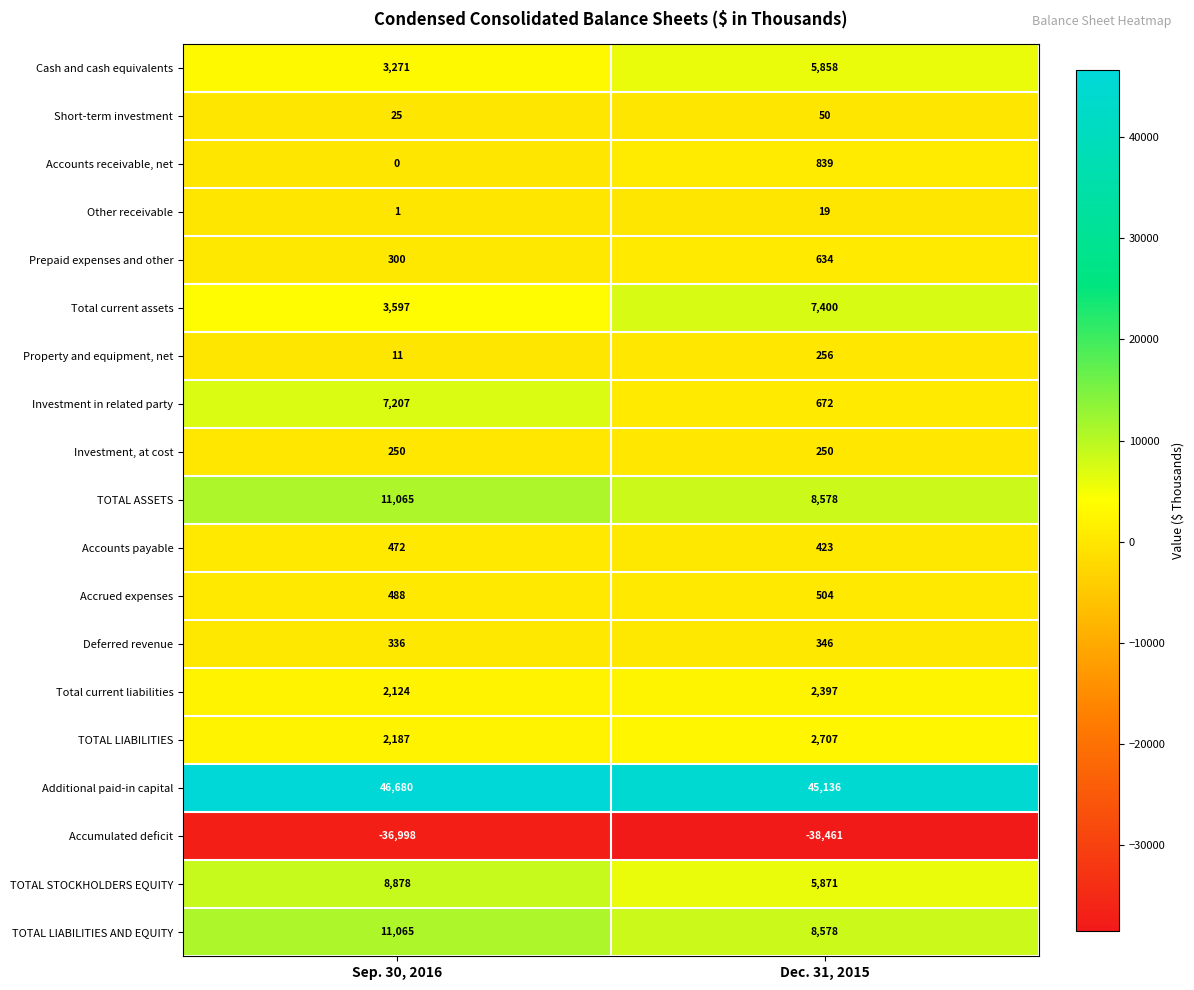

At which category is the sum across all series the highest?

Sep. 30, 2016